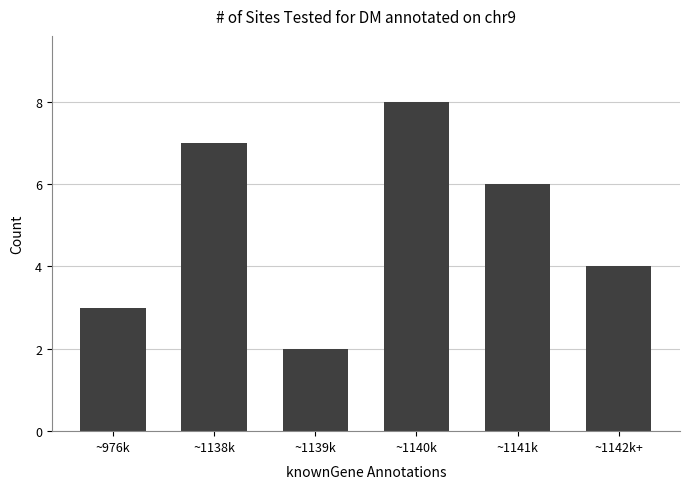

Reading right to left, list all the values displayed in this chart.

~1142k+=4	~1141k=6	~1140k=8	~1139k=2	~1138k=7	~976k=3